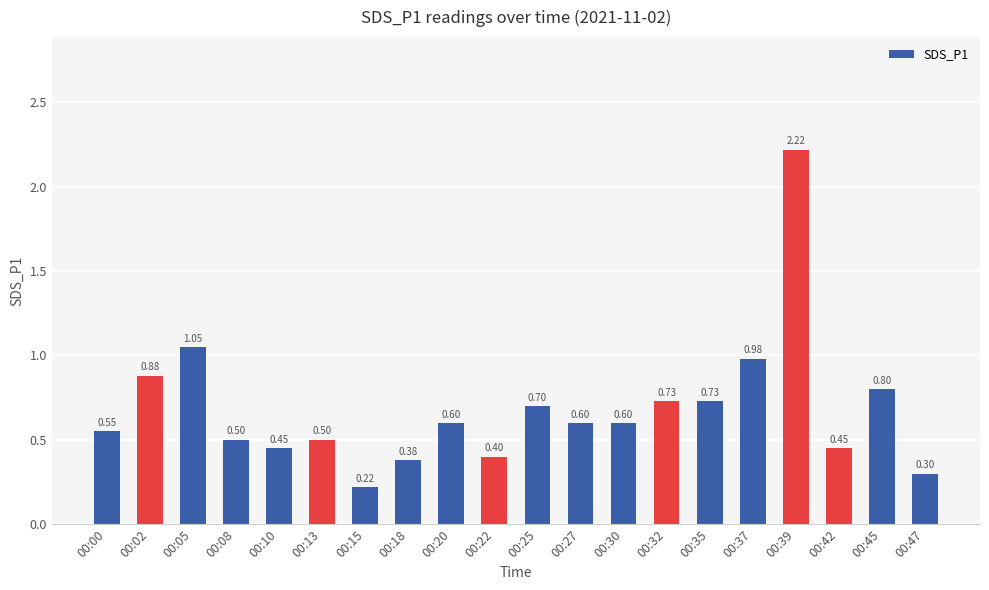

What is the sum of all values?

13.6